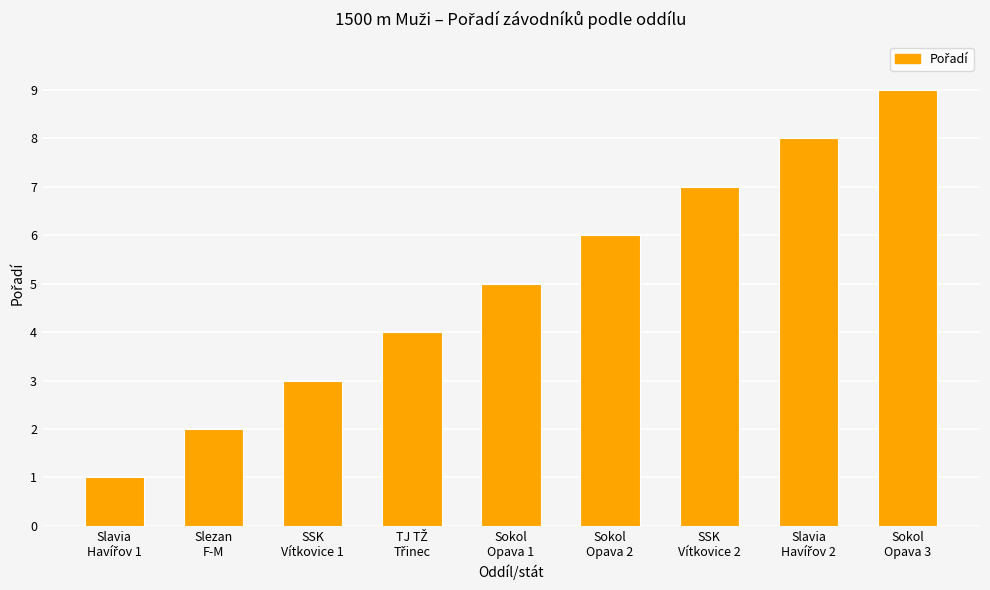

Count the number of data series in this chart.

1